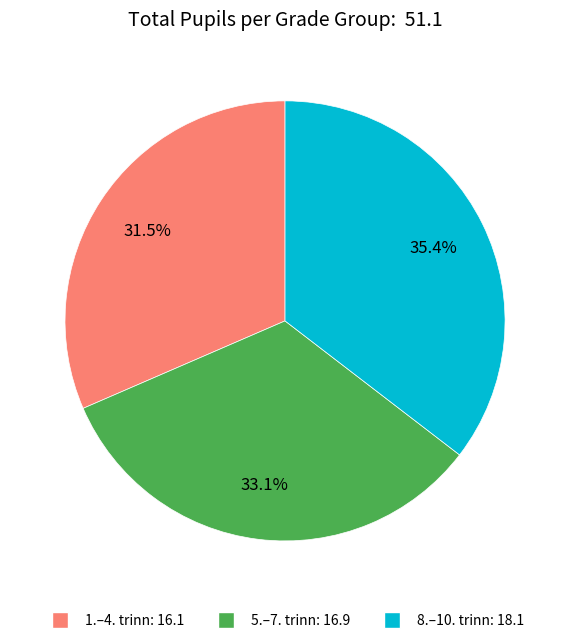

Does 8.–10. trinn represent more than half of the total?

No